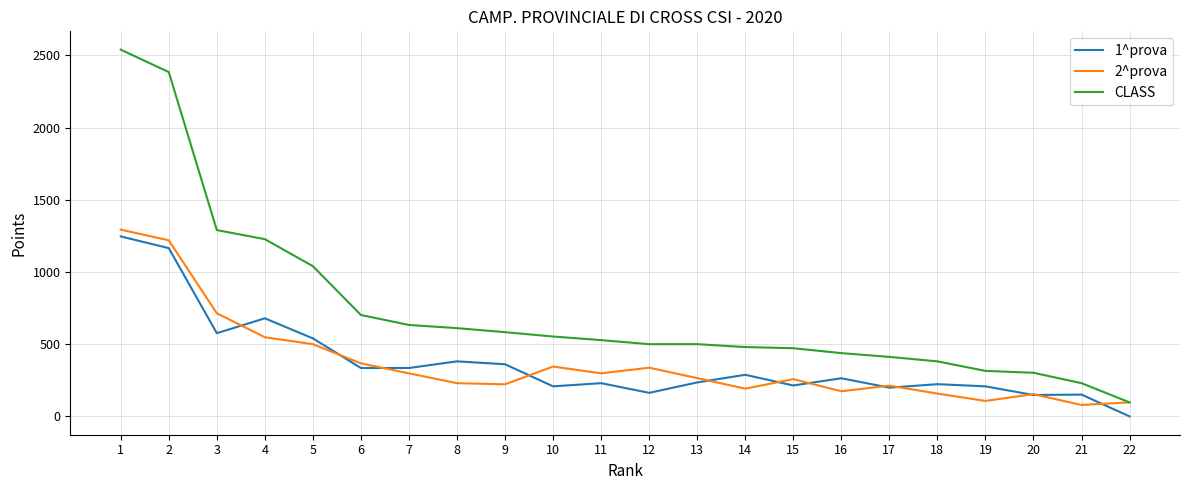

What is the difference between the second highest and minimum values in the 1^prova series?

1165